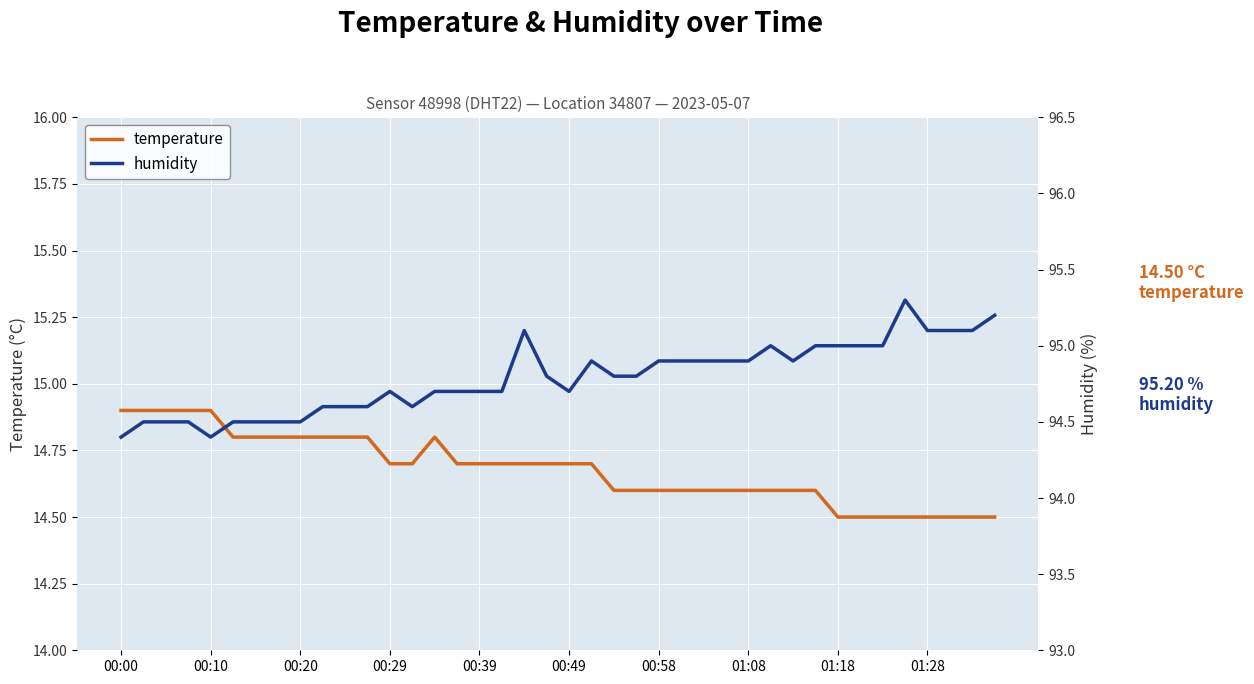

True or false: temperature has a value of 22.0 at 01:08.

False